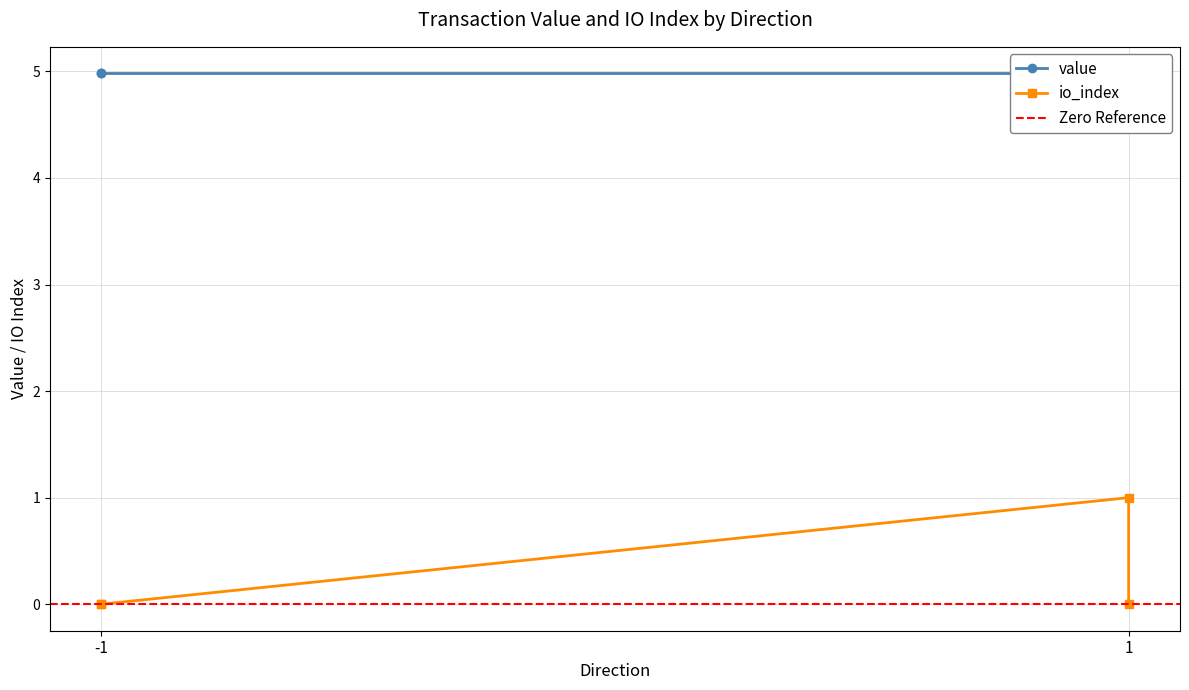

The value at -1 is 0. True or false?

True